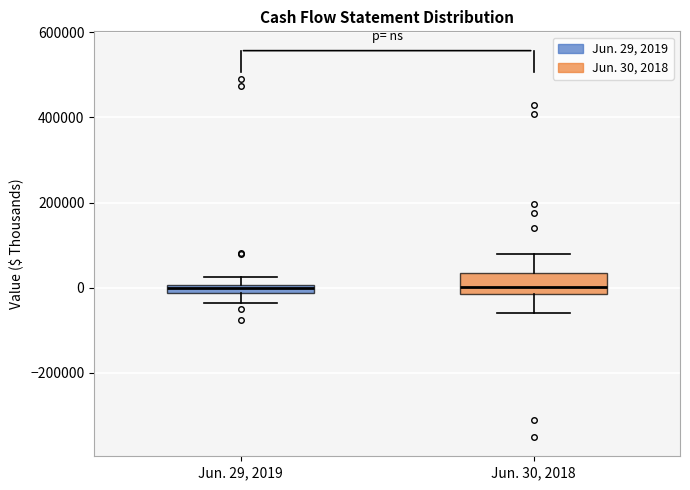

Which box is the tallest, from its lower edge to its upper edge?

Jun. 30, 2018